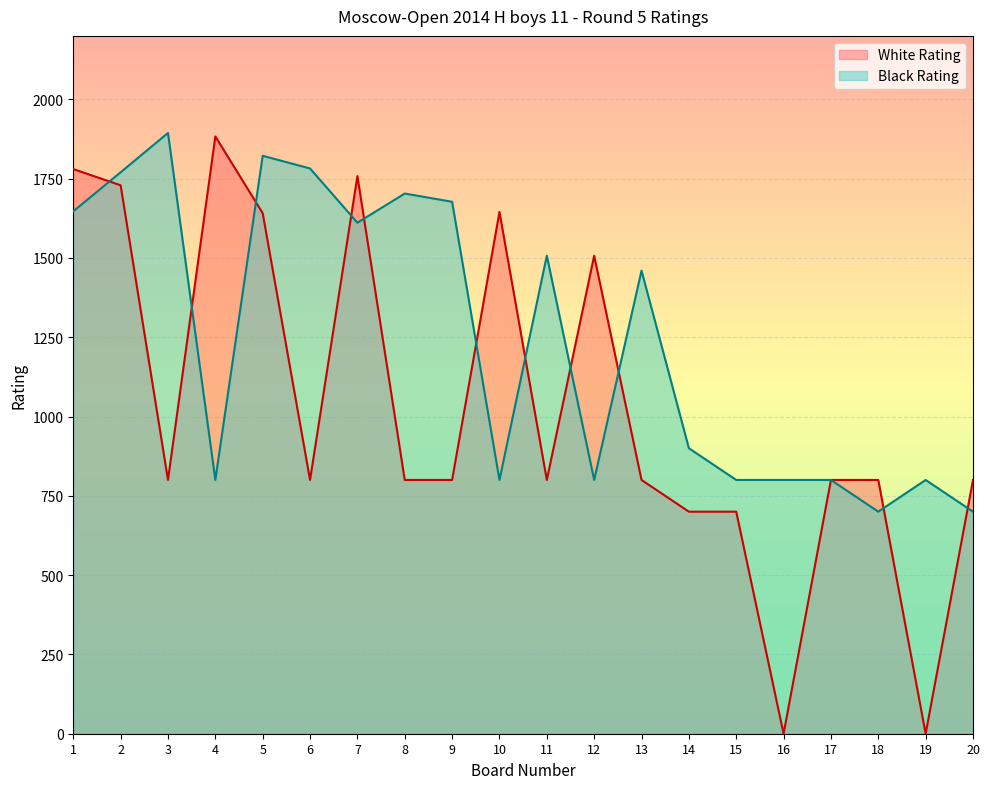

Where is White Rating nearest to the value 941?

3